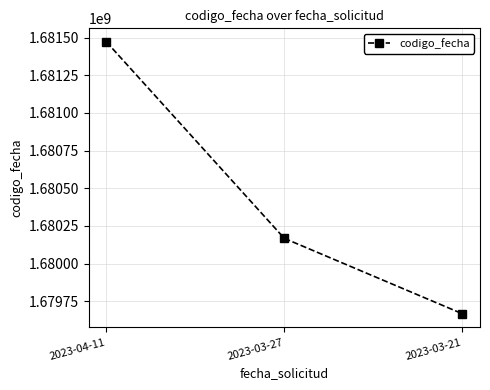

Which has a higher value, 2023-04-11 or 2023-03-21?

2023-04-11